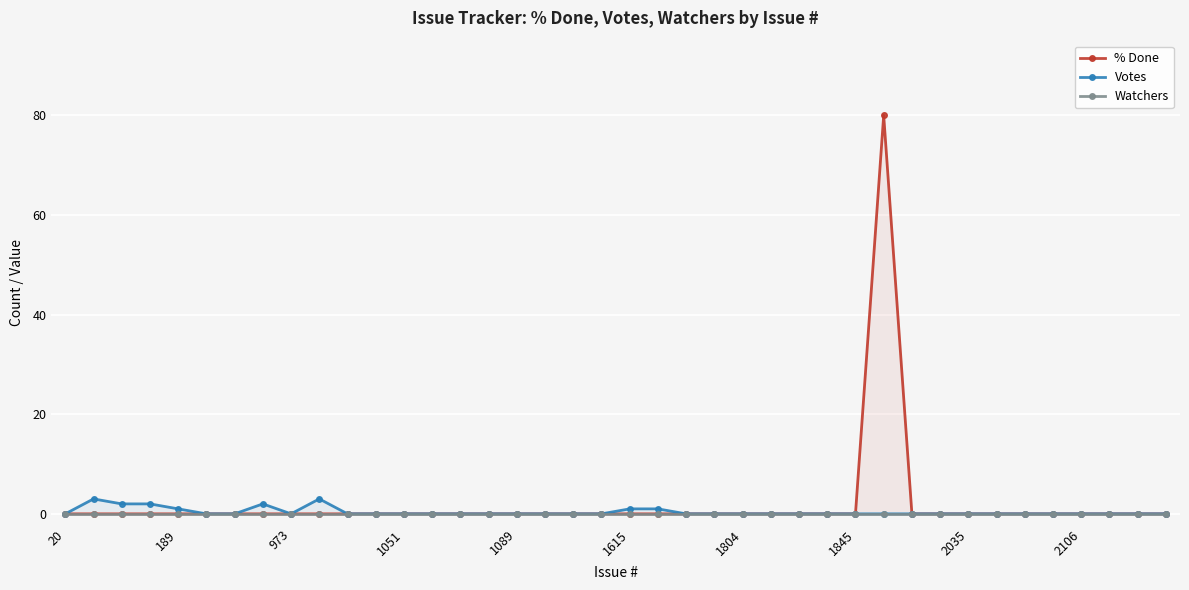

Count the number of data series in this chart.

3